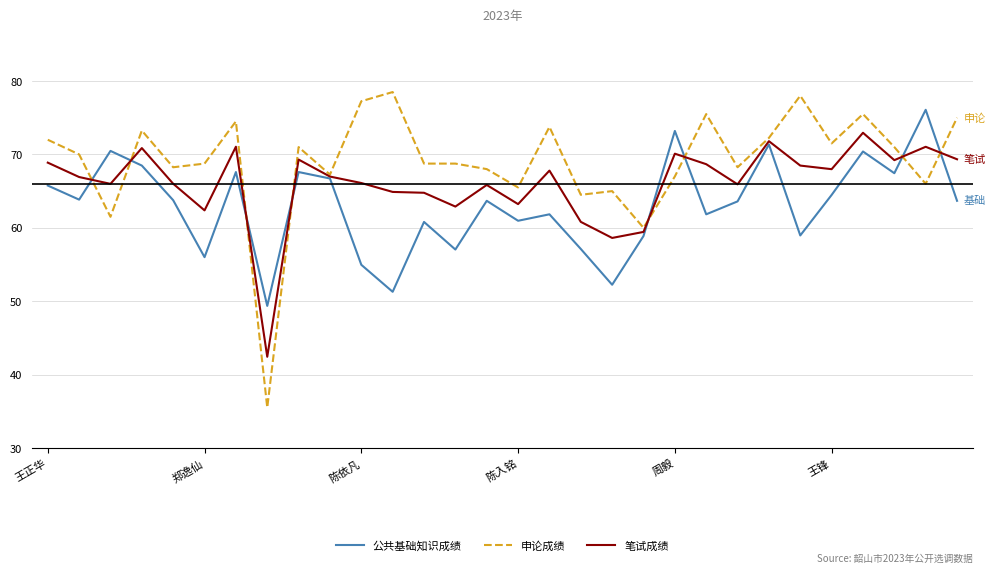

Which series has the widest spread of values?

申论成绩